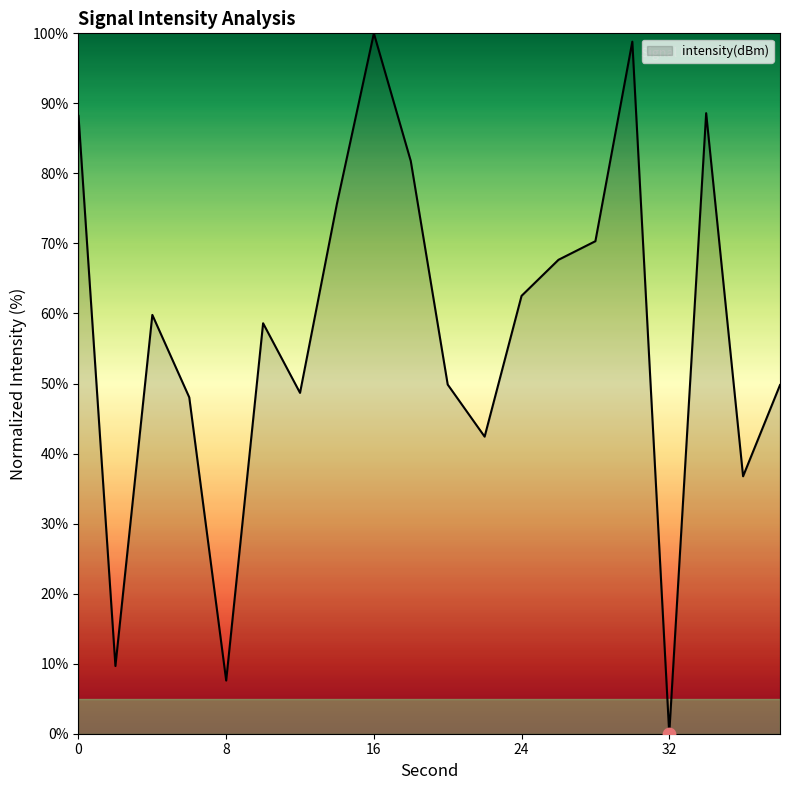

What is the difference between the maximum and minimum values?

100.0